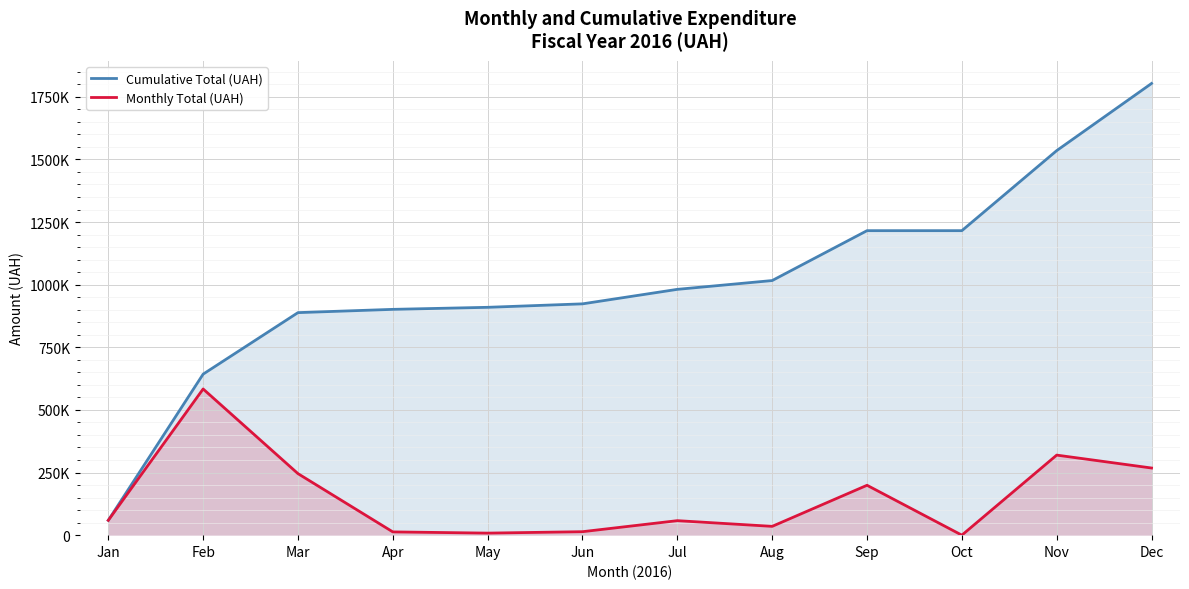

At Apr, list the series in order from smallest to largest.

Monthly Total (UAH), Cumulative Total (UAH)